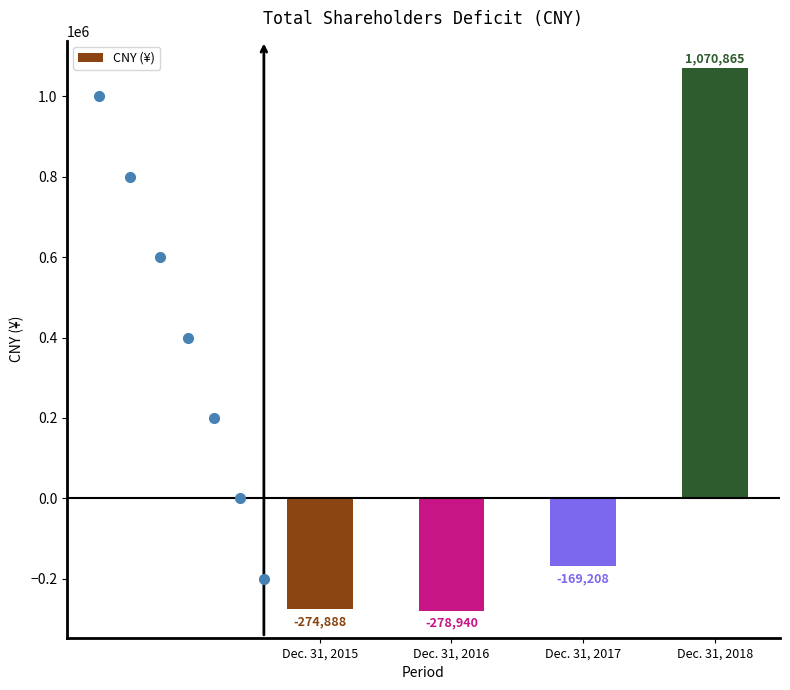

How many data points are less than -169208?

2